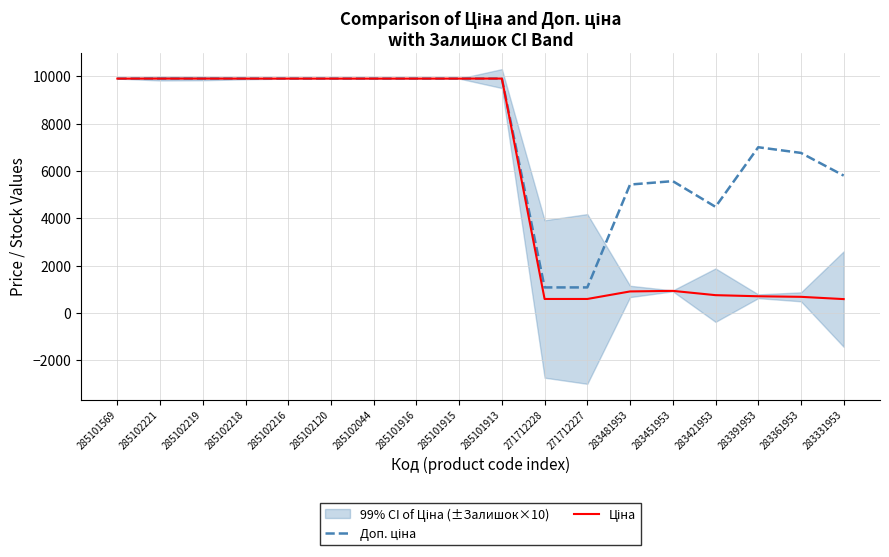

At which category does the chart reach its peak across all series?

285101569